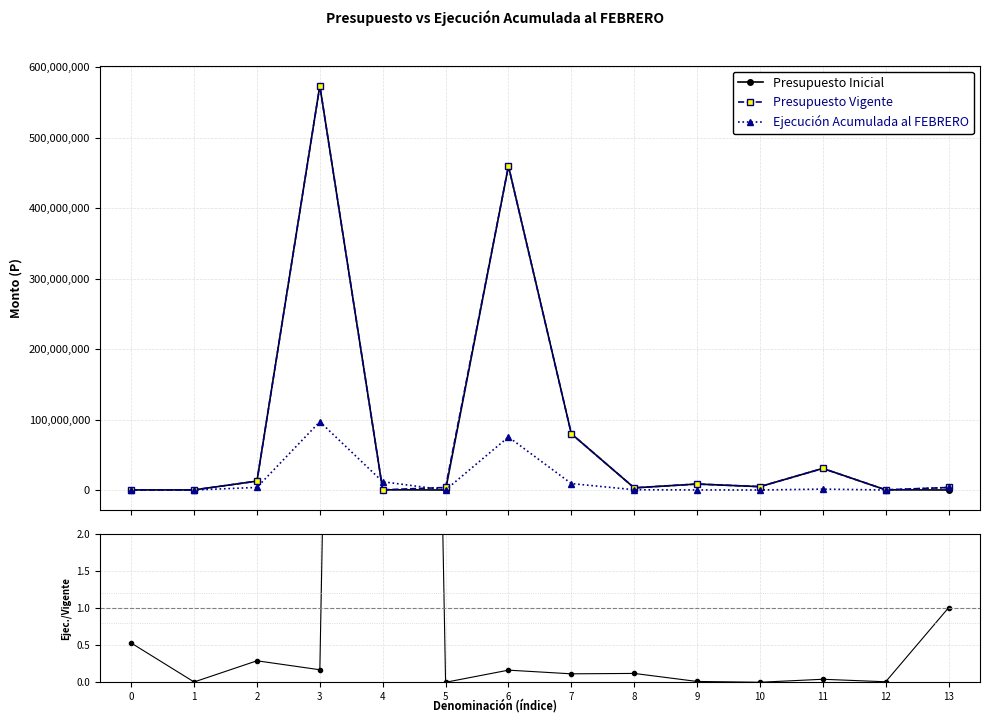

What is the spread (max minus min) of values at 3?

573544437.8